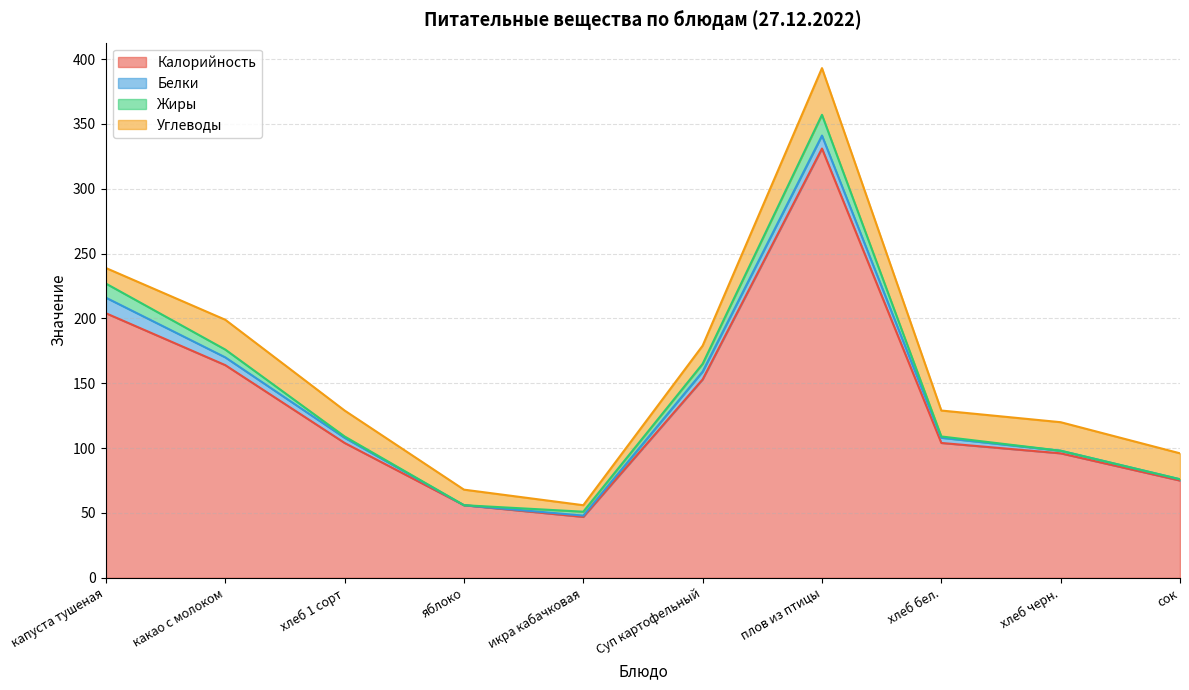

Does the chart have visible grid lines?

Yes